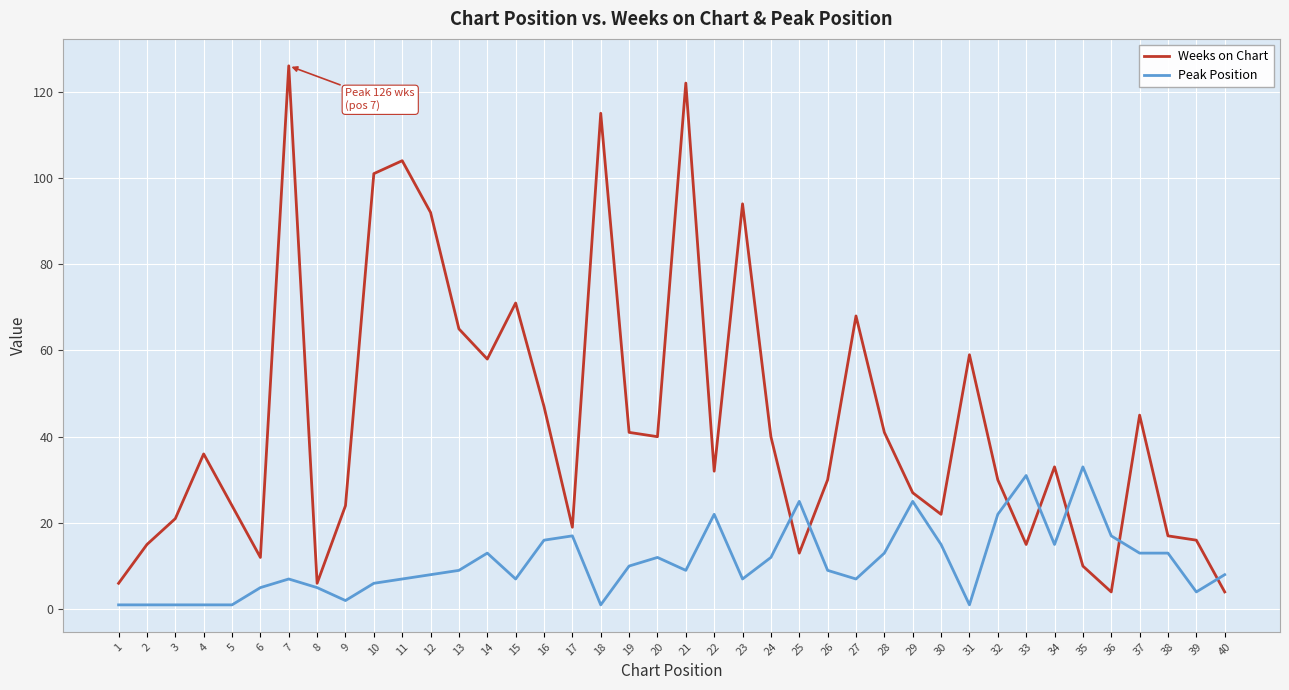

How many lines are shown in the chart?

2